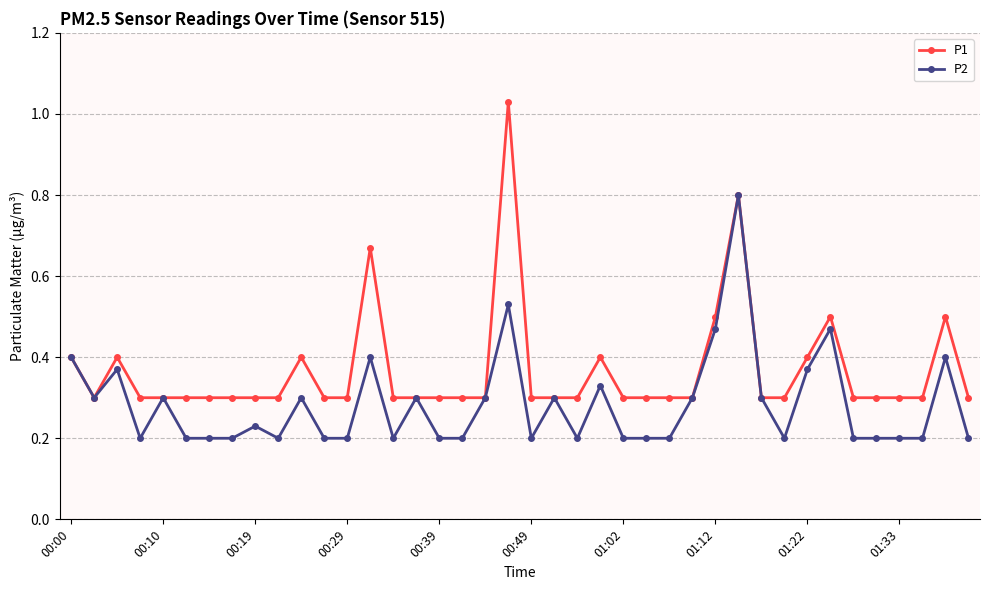

Which series has the largest range (max minus min)?

P1